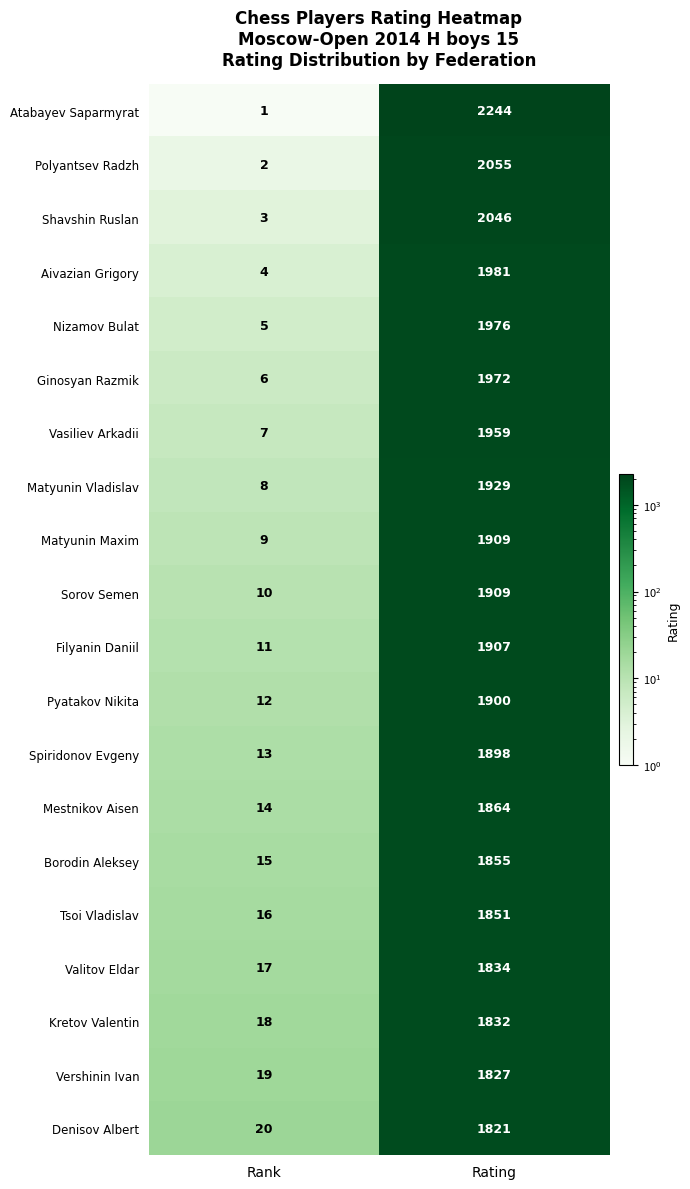

Which series has the largest range (max minus min)?

Atabayev Saparmyrat